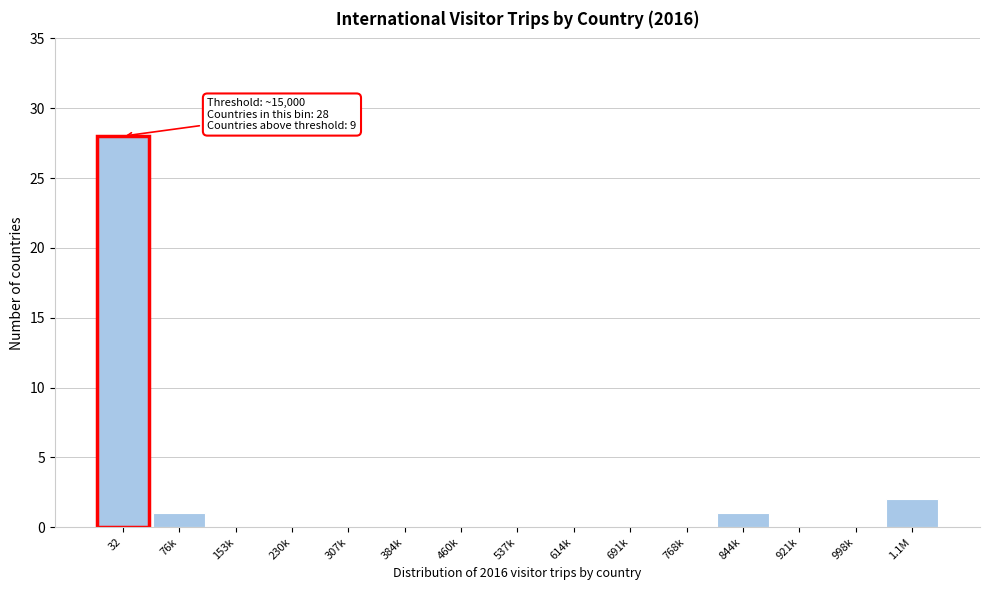

Reading left to right, transcribe all the data shown in this chart.

32=28	76k=1	153k=0	230k=0	307k=0	384k=0	460k=0	537k=0	614k=0	691k=0	768k=0	844k=1	921k=0	998k=0	1.1M=2